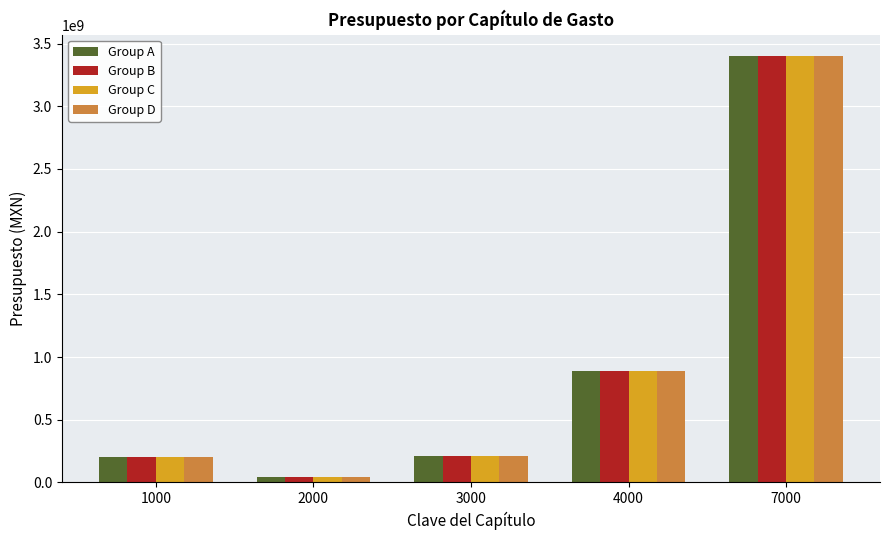

True or false: Group A has a value of 467715448 at 4000.

False